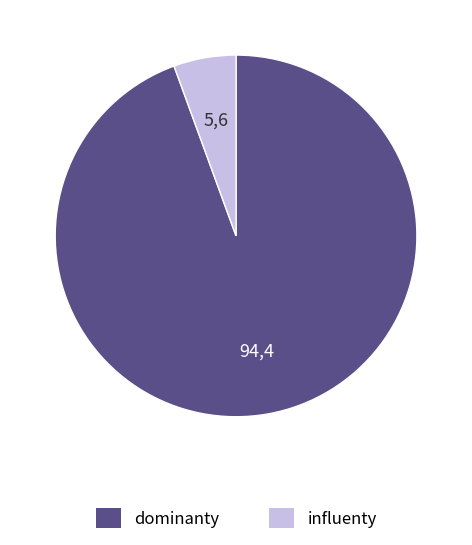

Count the number of slices in the pie.

2